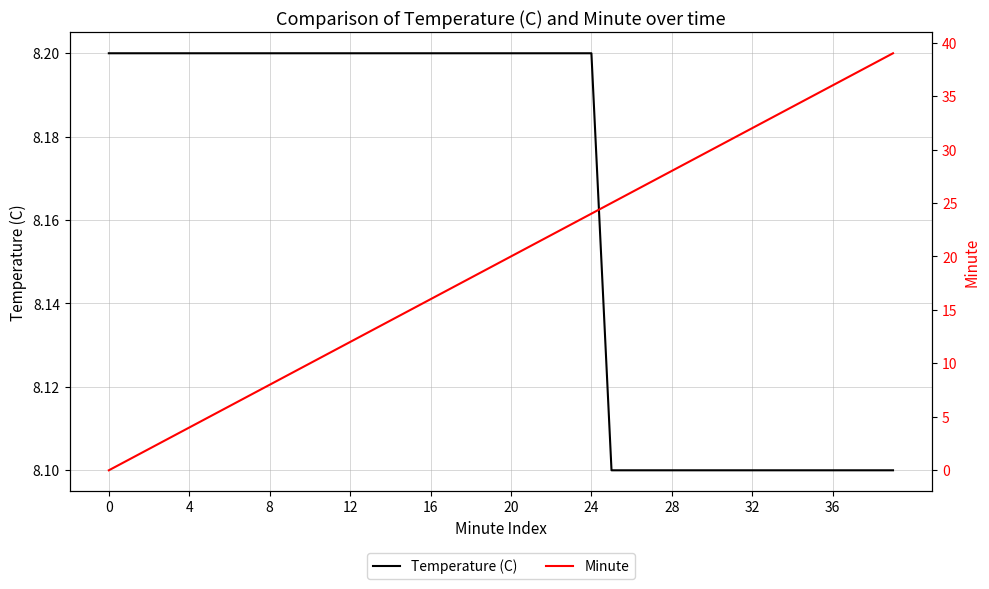

Reading left to right, extract all data points from this chart.

Temperature (C): 8.2	8.2	8.2	8.2	8.2	8.2	8.2	8.2	8.2	8.2	8.2	8.2	8.2	8.2	8.2	8.2	8.2	8.2	8.2	8.2	8.2	8.2	8.2	8.2	8.2	8.1	8.1	8.1	8.1	8.1	8.1	8.1	8.1	8.1	8.1	8.1	8.1	8.1	8.1	8.1
Minute: 0.0	1.0	2.0	3.0	4.0	5.0	6.0	7.0	8.0	9.0	10.0	11.0	12.0	13.0	14.0	15.0	16.0	17.0	18.0	19.0	20.0	21.0	22.0	23.0	24.0	25.0	26.0	27.0	28.0	29.0	30.0	31.0	32.0	33.0	34.0	35.0	36.0	37.0	38.0	39.0